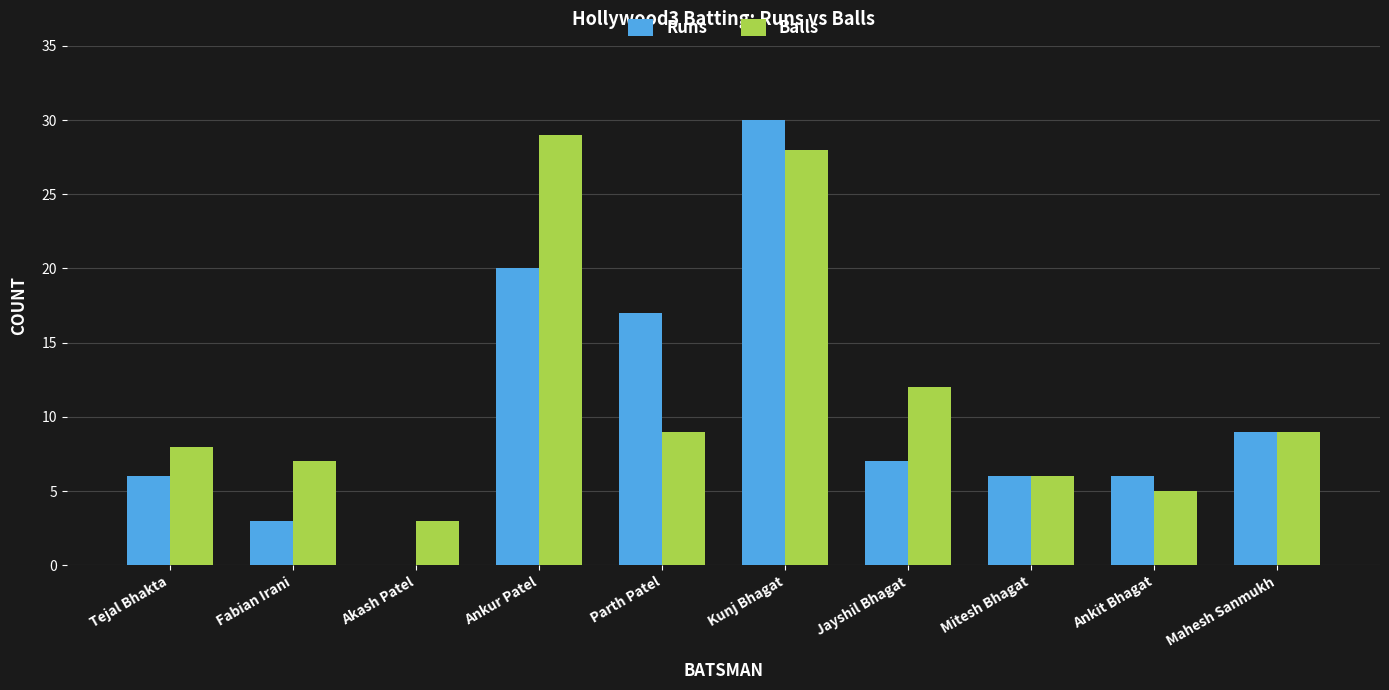

How many series are shown in this chart?

2